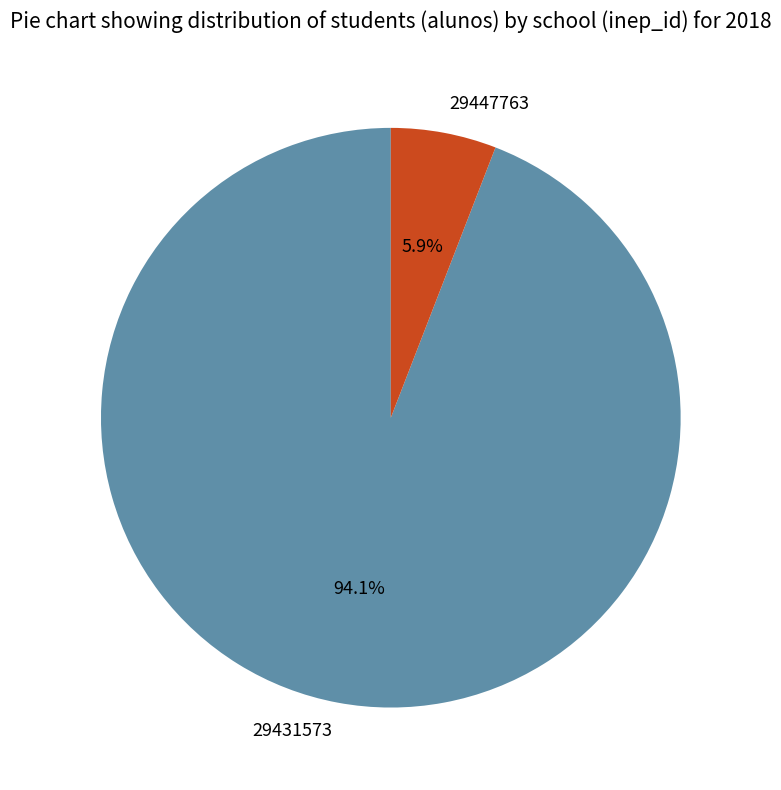

Is it true that 29447763 is 1% of the pie?

False